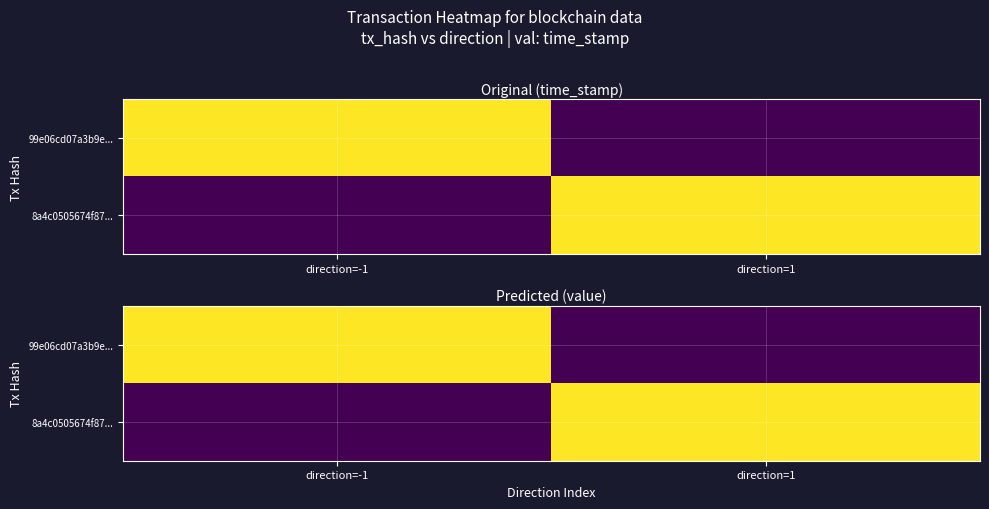

What is the greatest value displayed?

2.5